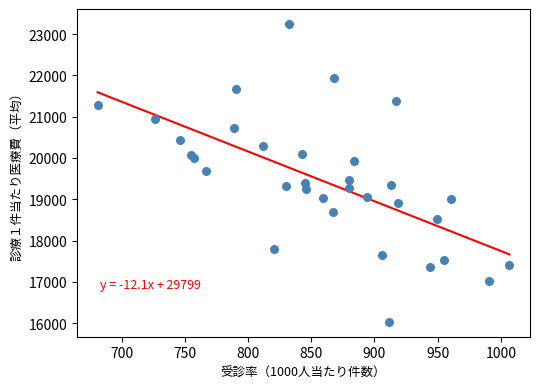

What is the range of X values (max minus min)?

325.8